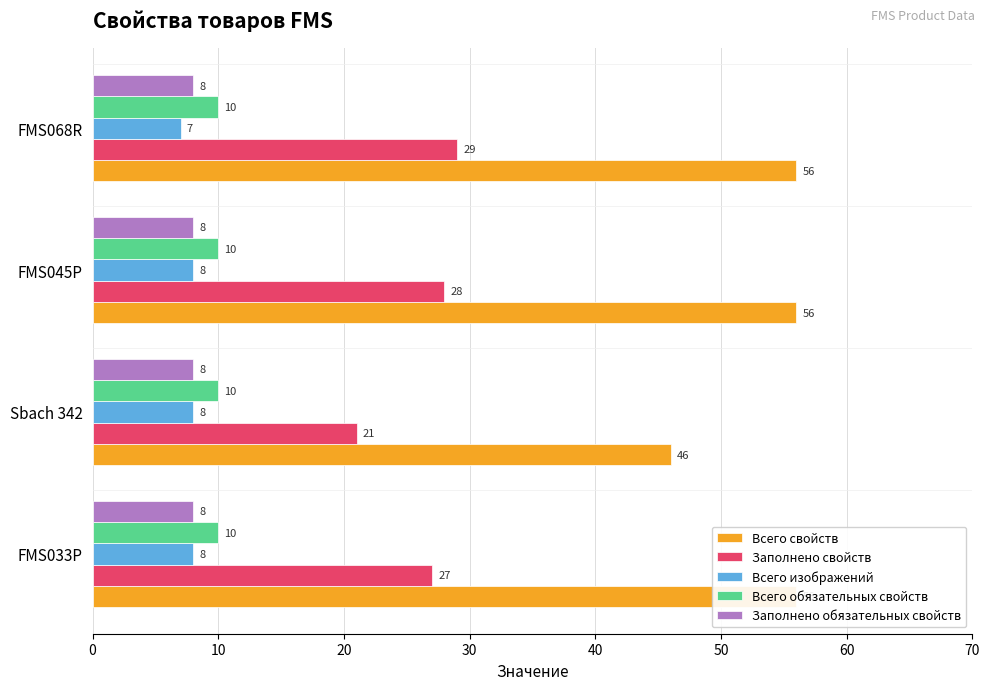

Is the value of Всего обязательных свойств at 10 greater than the value of Всего изображений at 20?

No